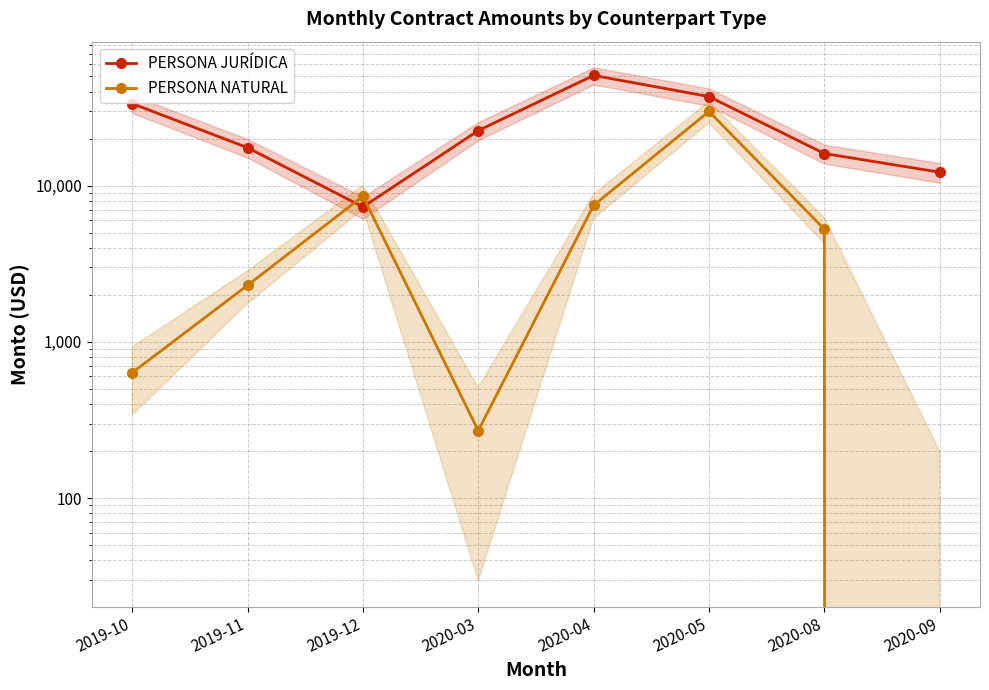

How many values in the PERSONA NATURAL series exceed 5266?

4